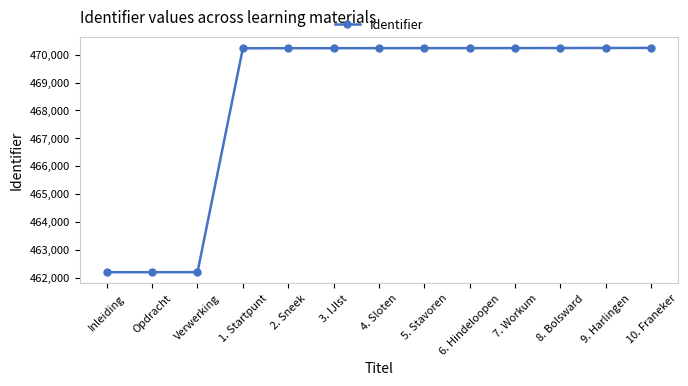

What position from the left is Verwerking?

3